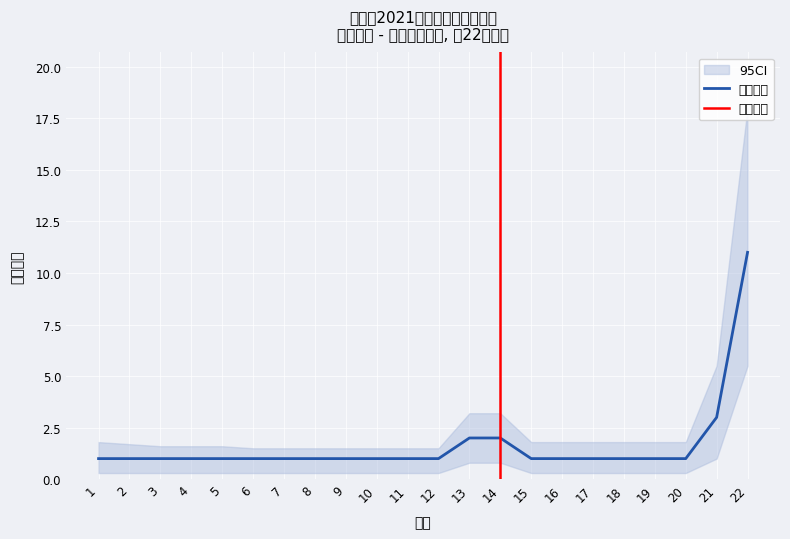

What is the maximum value for 招聘人数?

11